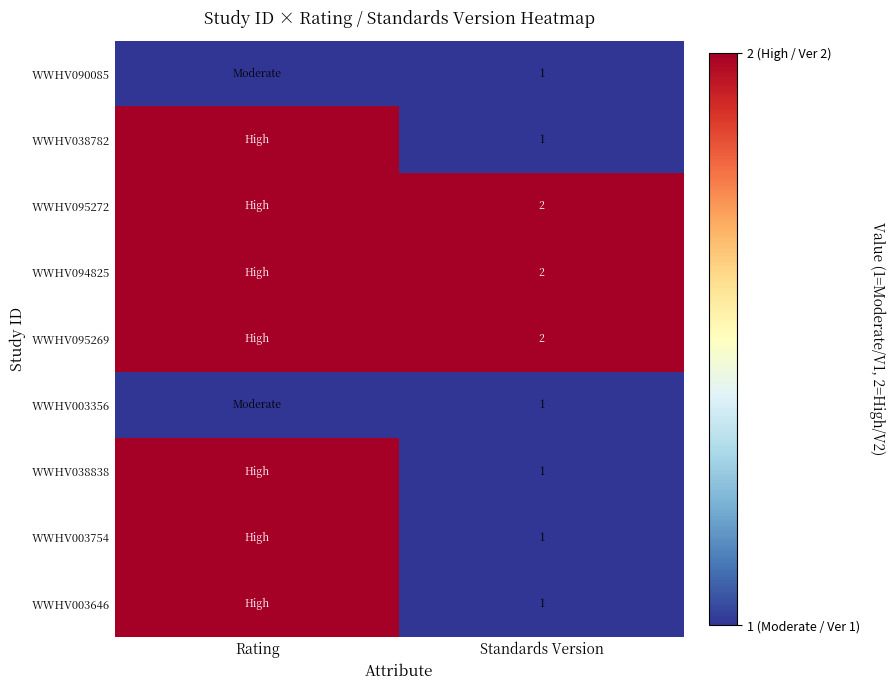

The WWHV095269 series shows 1 at Standards Version. True or false?

False